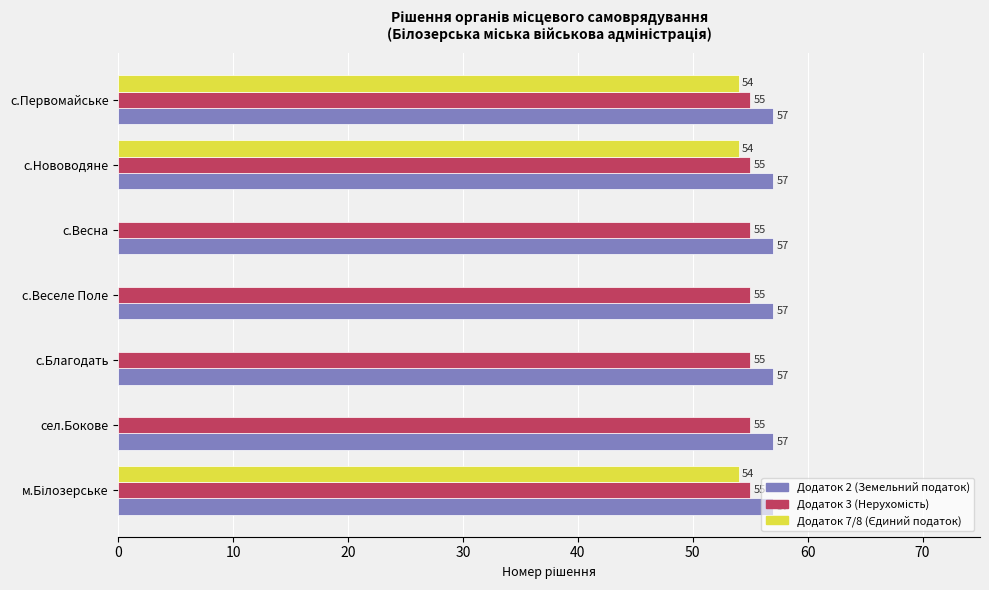

What value does the Додаток 2 (Земельний податок) series have at сел.Бокове?

57